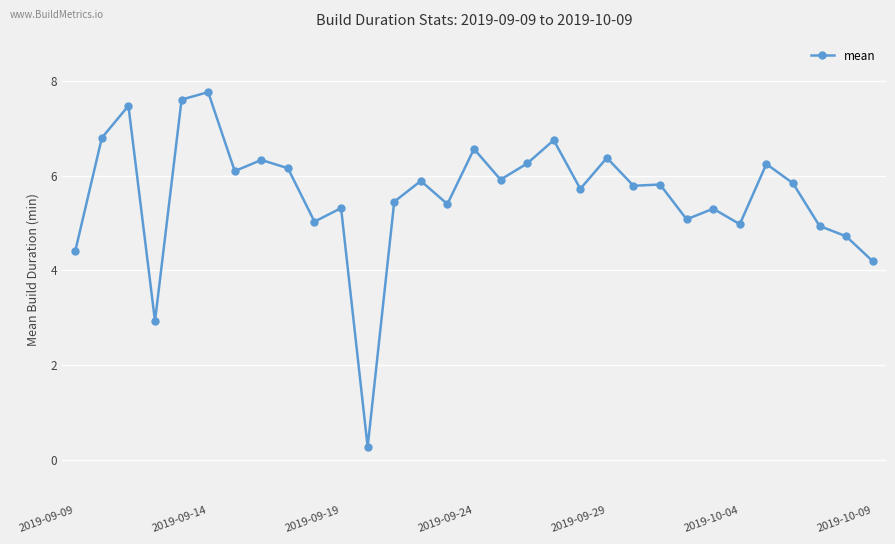

True or false: the data has more than 0 interior local peaks.

True